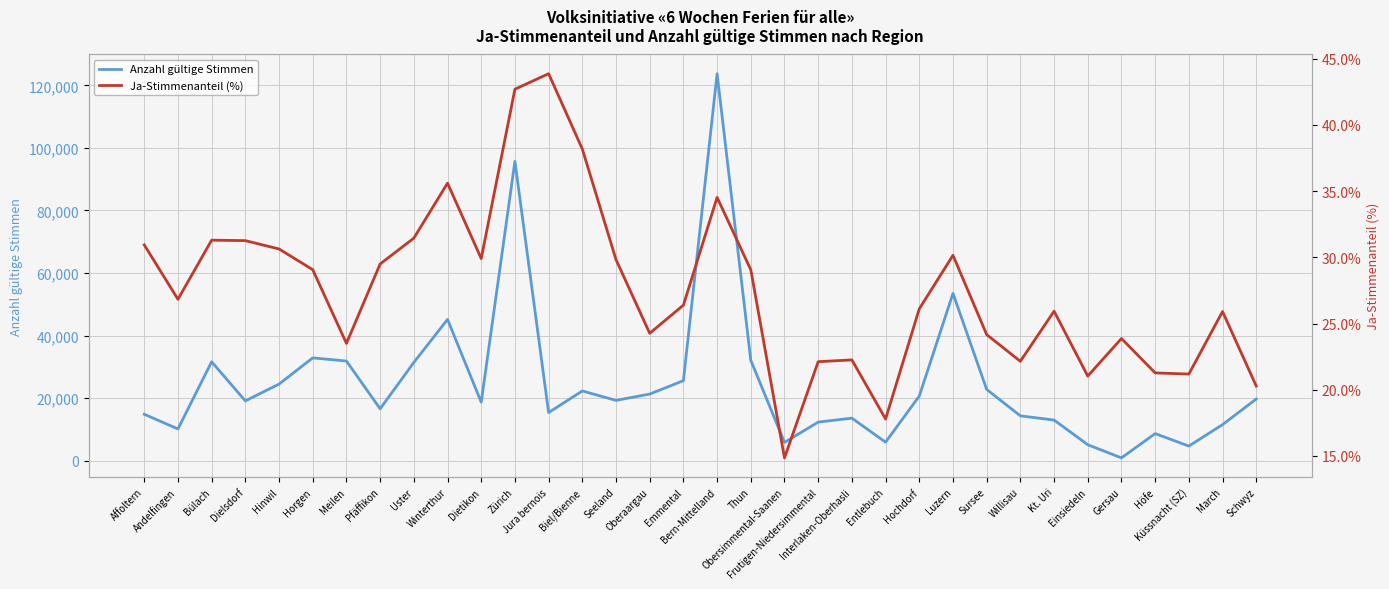

True or false: Anzahl gültige Stimmen and Ja-Stimmenanteil (%) cross at least once.

False